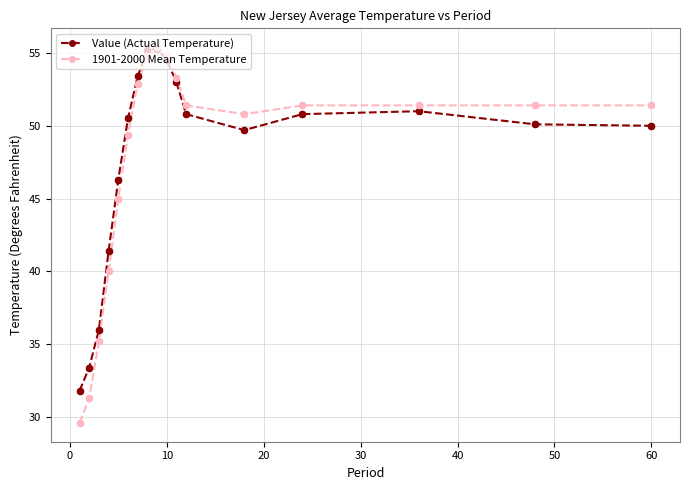

Which series has the widest spread of values?

1901-2000 Mean Temperature